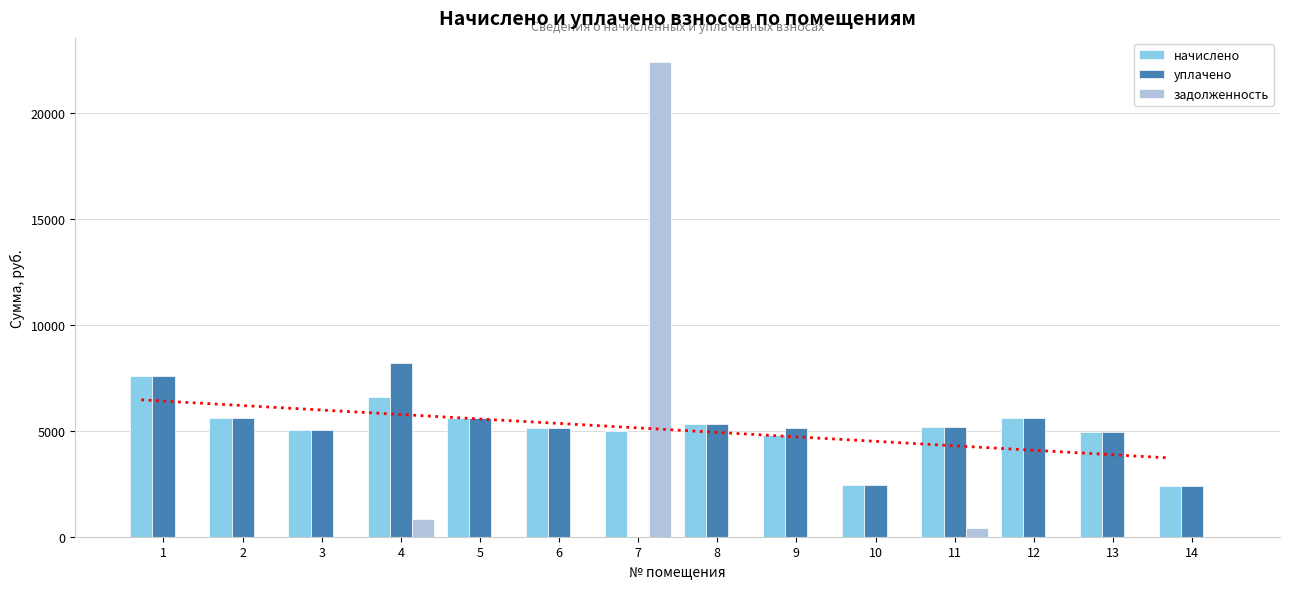

The value of задолженность at 13 is 13666.5. True or false?

False